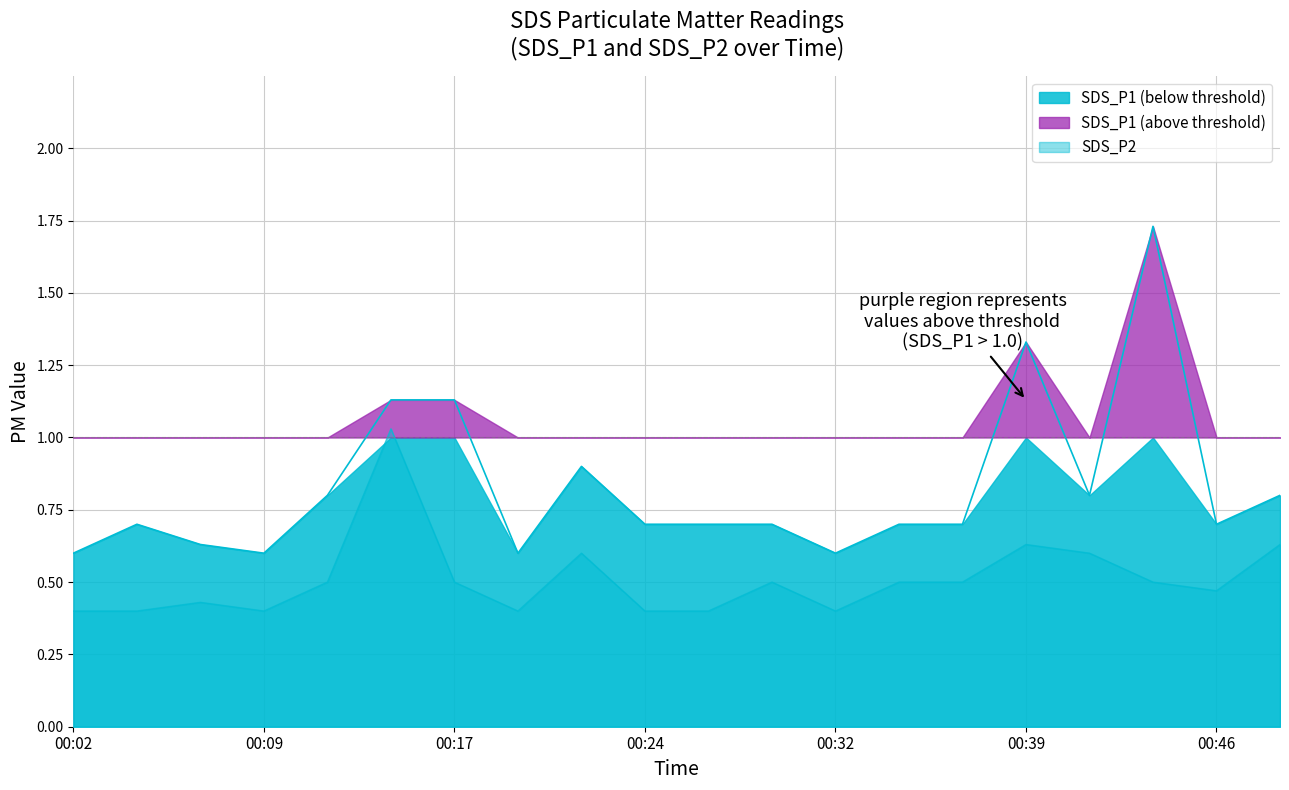

How many data points does each series have?

20